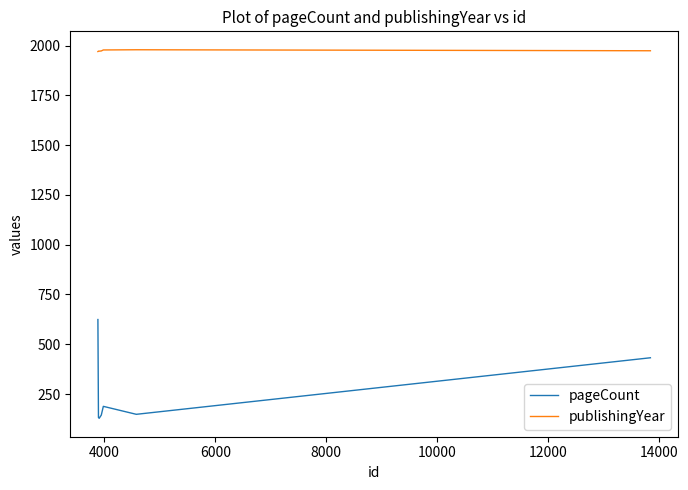

Rank the series by their average value, from highest to lowest.

publishingYear, pageCount